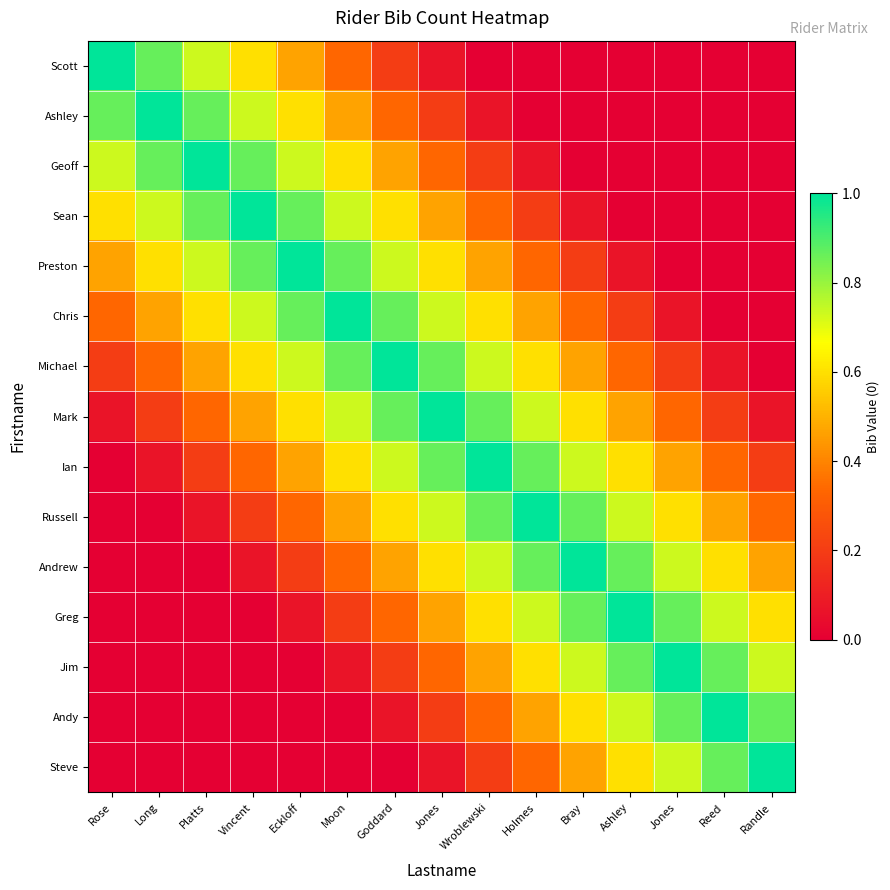

Count the number of data series in this chart.

15